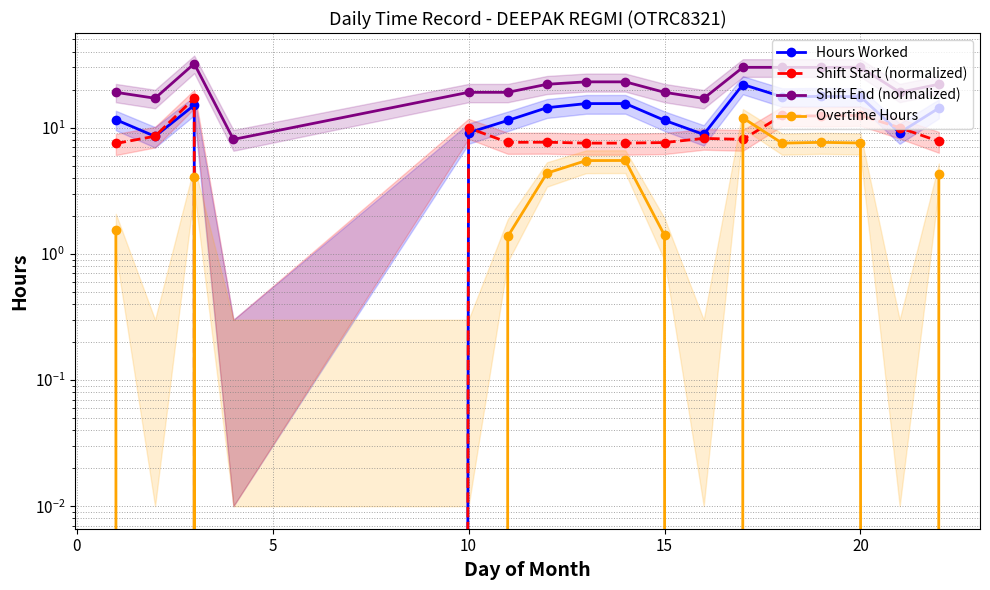

Which label corresponds to the smallest value in the chart?

10